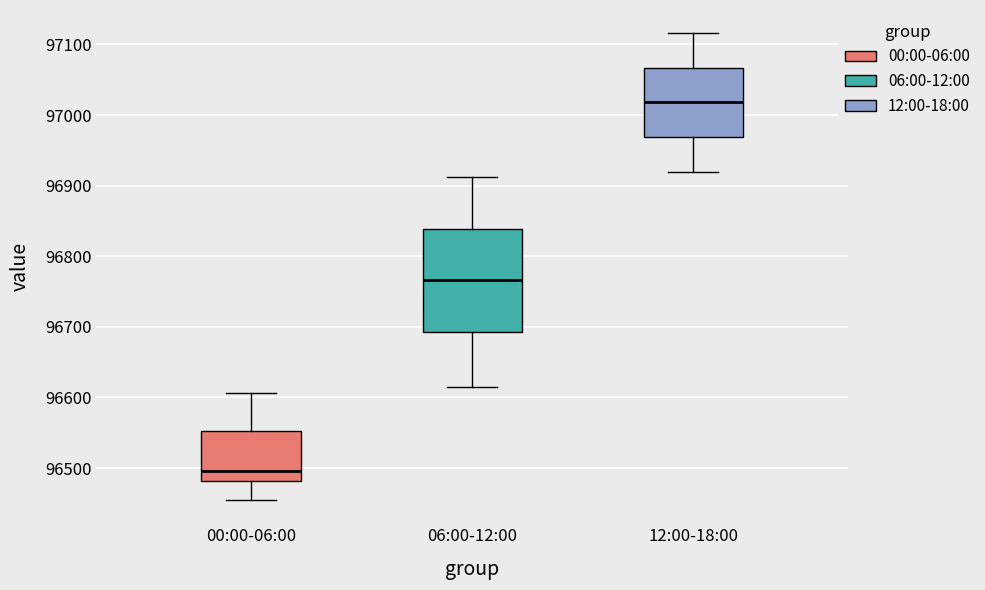

Reading left to right, transcribe this box plot: for each box, give where its median line is, the range the box spans, and where its two whiskers end, as read against the y-axis. The values are not printed on the chart, so give them approximately, as read against the axis.

00:00-06:00: median 96500, box 96480 to 96550, whiskers 96450 to 96610
06:00-12:00: median 96770, box 96690 to 96840, whiskers 96620 to 96910
12:00-18:00: median 97020, box 96970 to 97070, whiskers 96920 to 97120